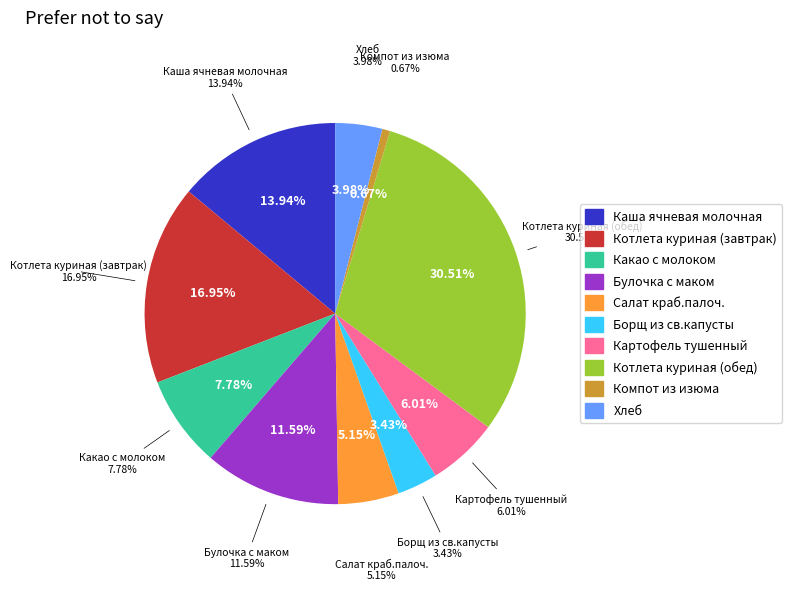

To the nearest percent, what portion does Борщ из св.капусты represent?

3%